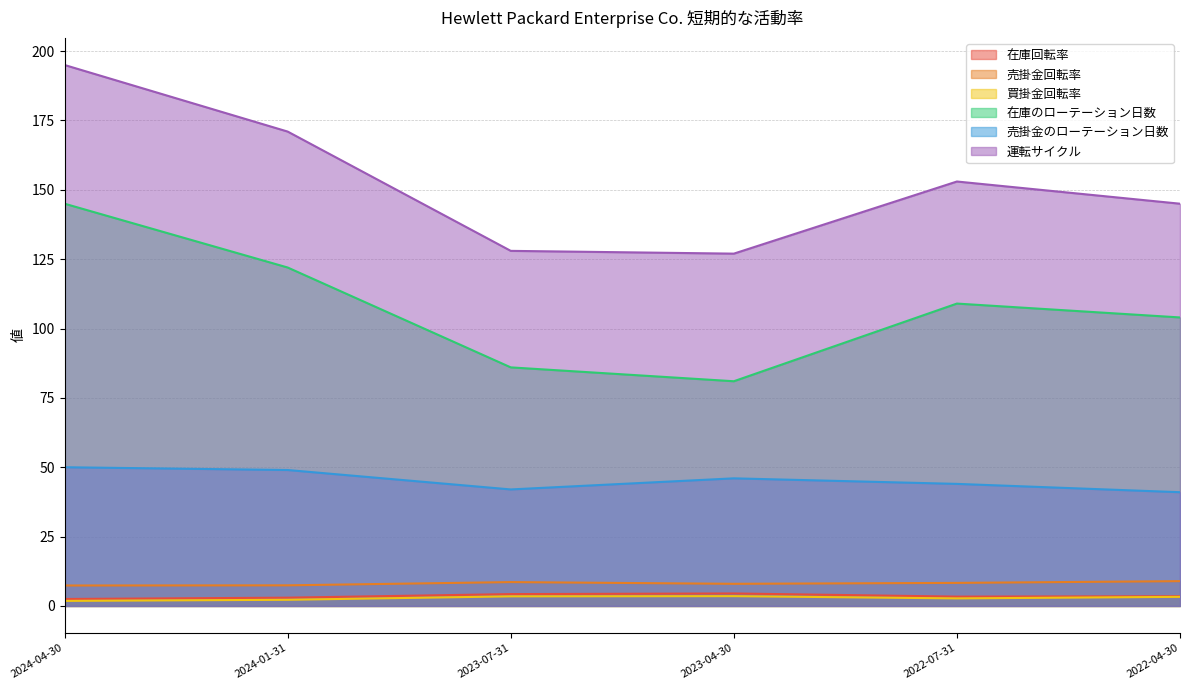

Which has a higher value, 2024-04-30 or 2022-04-30?

2022-04-30